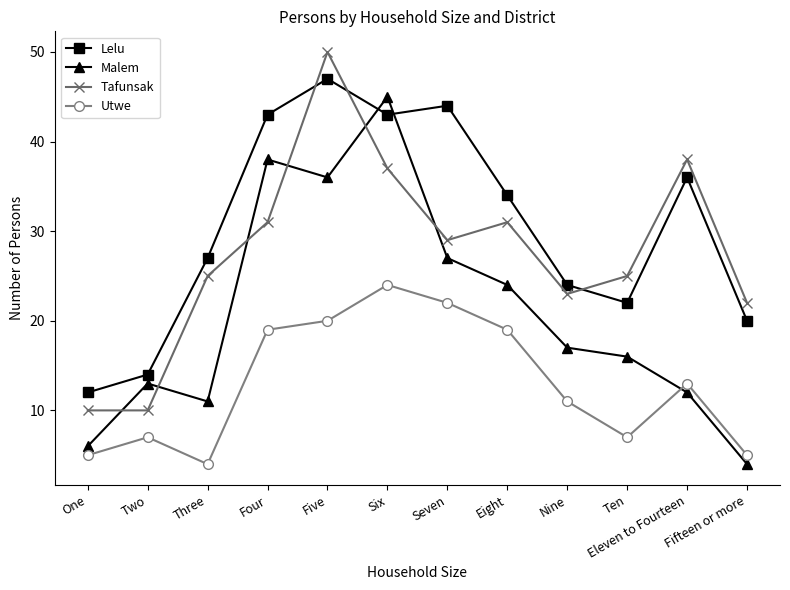

What is the difference between the highest and lowest values at Four?

24